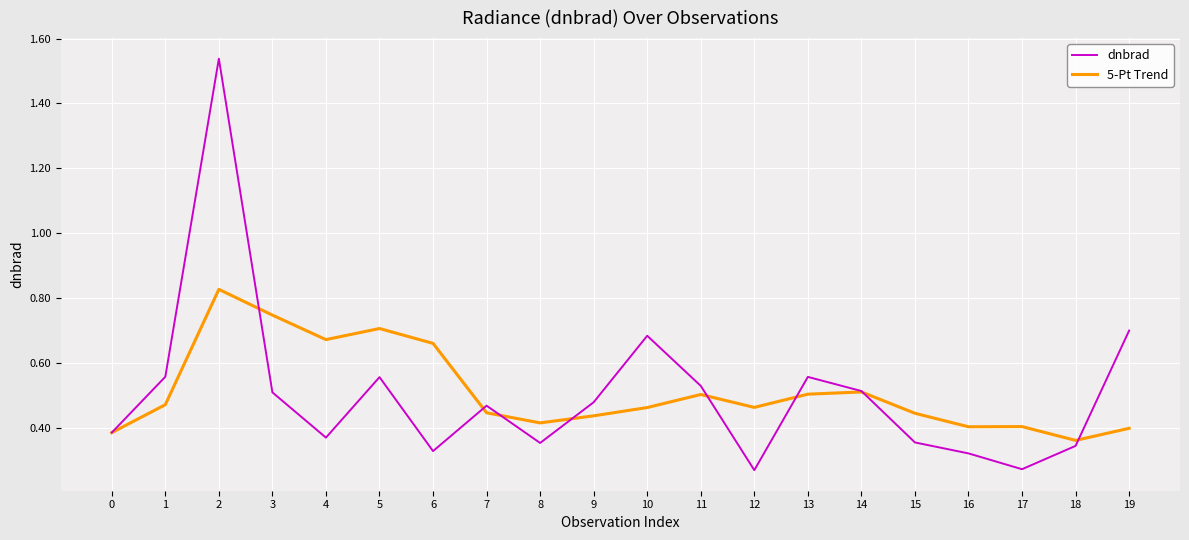

Which series changed the most between 9 and 12?

dnbrad